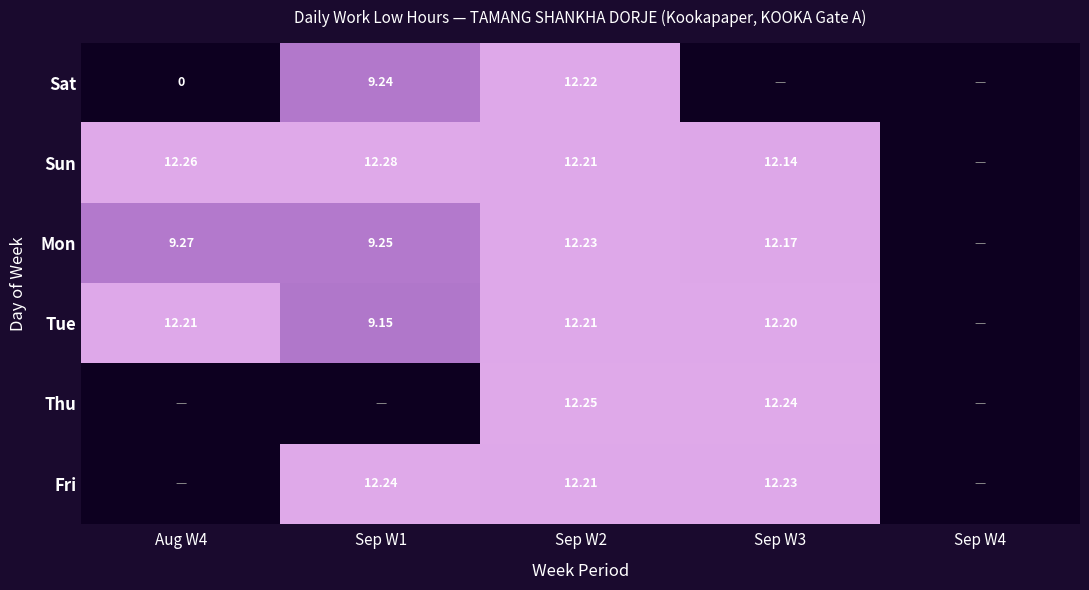

At how many categories does at least one series exceed 2?

4